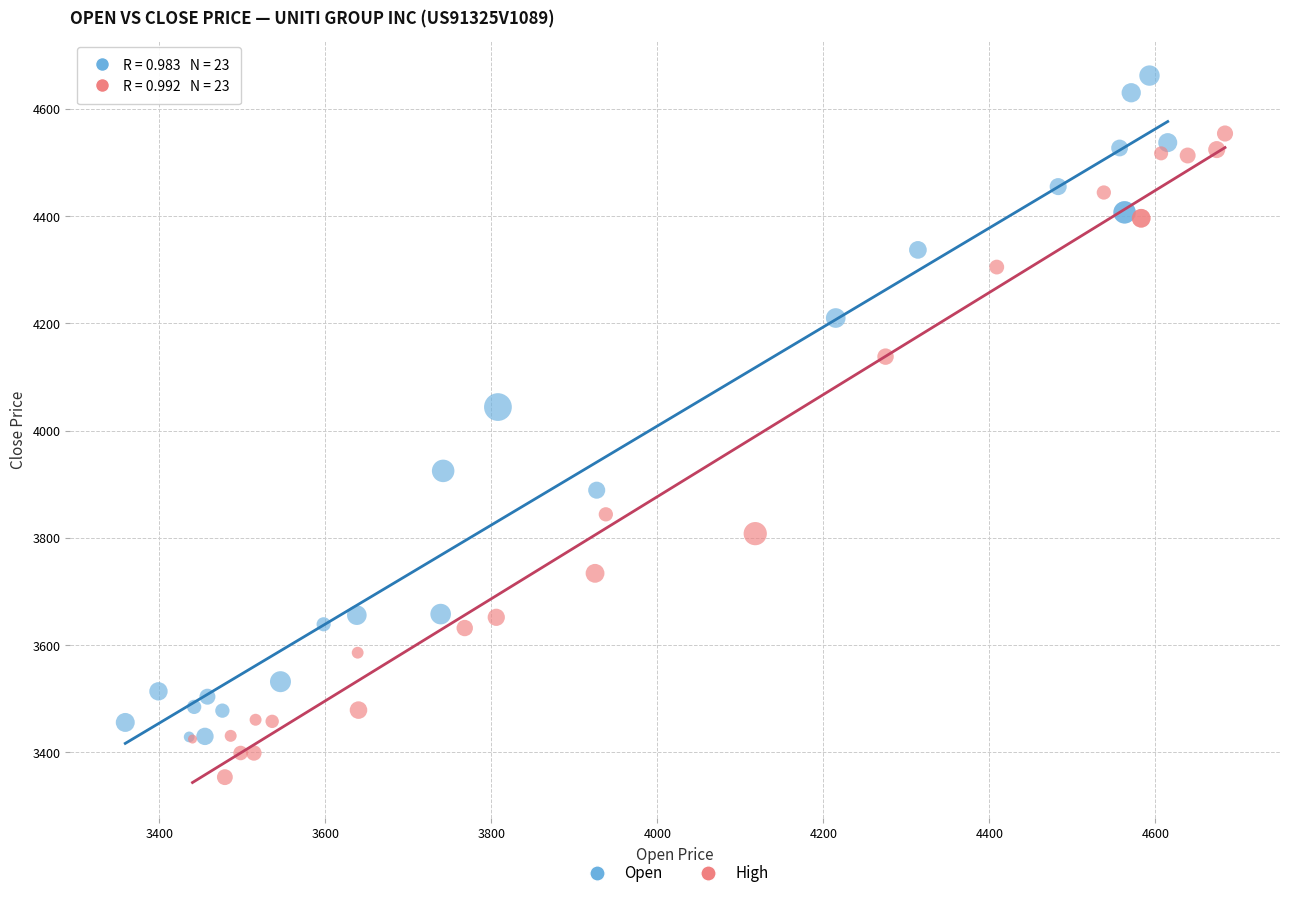

What are all the series names shown in the legend?

Open, High